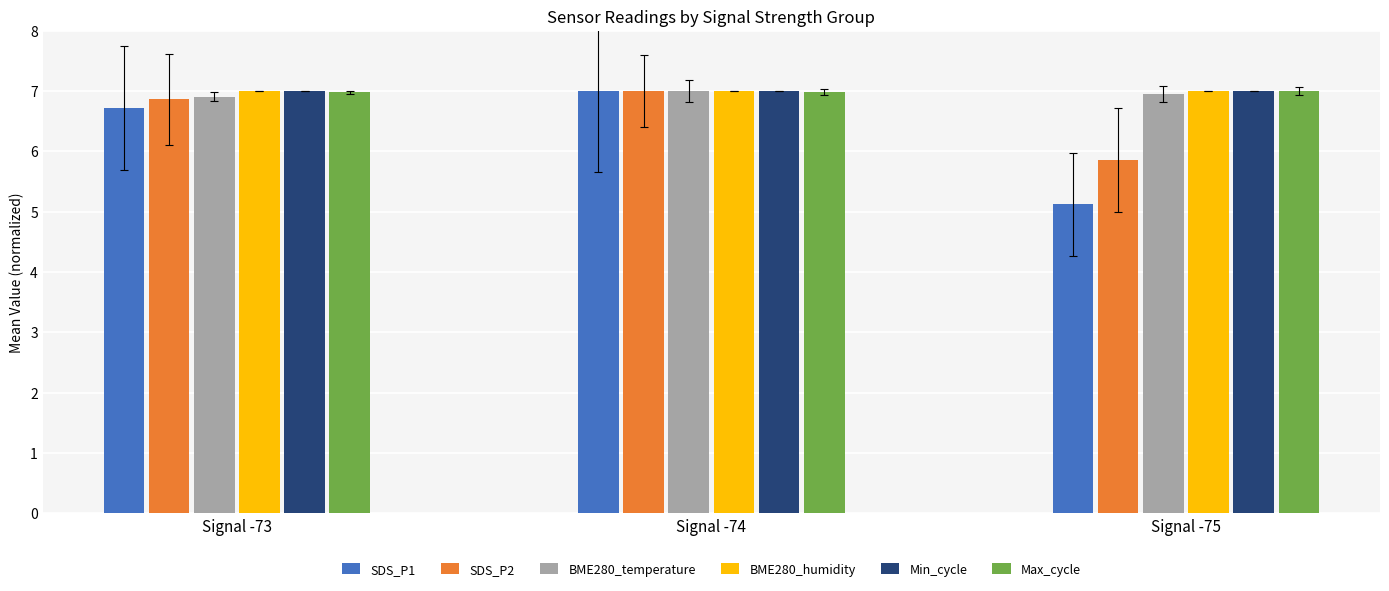

Reading left to right, transcribe all the data shown in this chart.

SDS_P1: Signal -73=6.7	Signal -74=7.0	Signal -75=5.1
SDS_P2: Signal -73=6.9	Signal -74=7.0	Signal -75=5.9
BME280_temperature: Signal -73=6.9	Signal -74=7.0	Signal -75=6.9
BME280_humidity: Signal -73=7.0	Signal -74=7.0	Signal -75=7.0
Min_cycle: Signal -73=7.0	Signal -74=7.0	Signal -75=7.0
Max_cycle: Signal -73=7.0	Signal -74=7.0	Signal -75=7.0